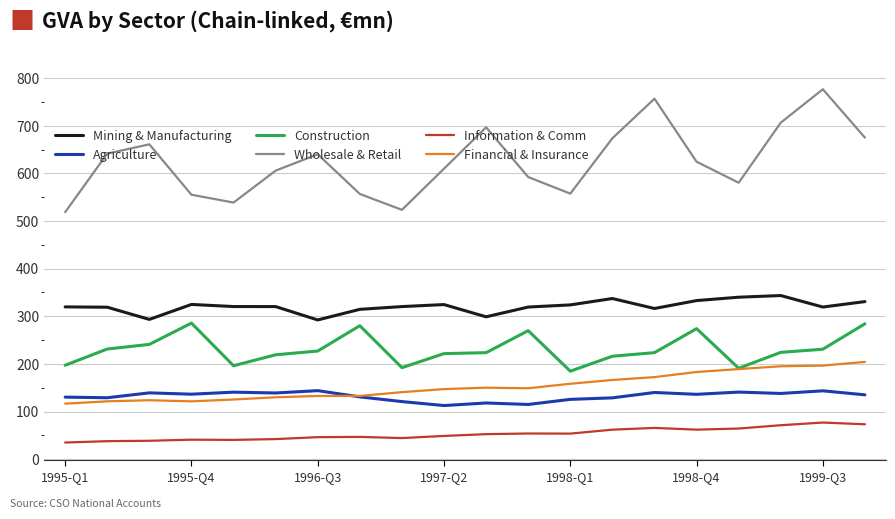

What is the maximum value shown in the chart?

776.7